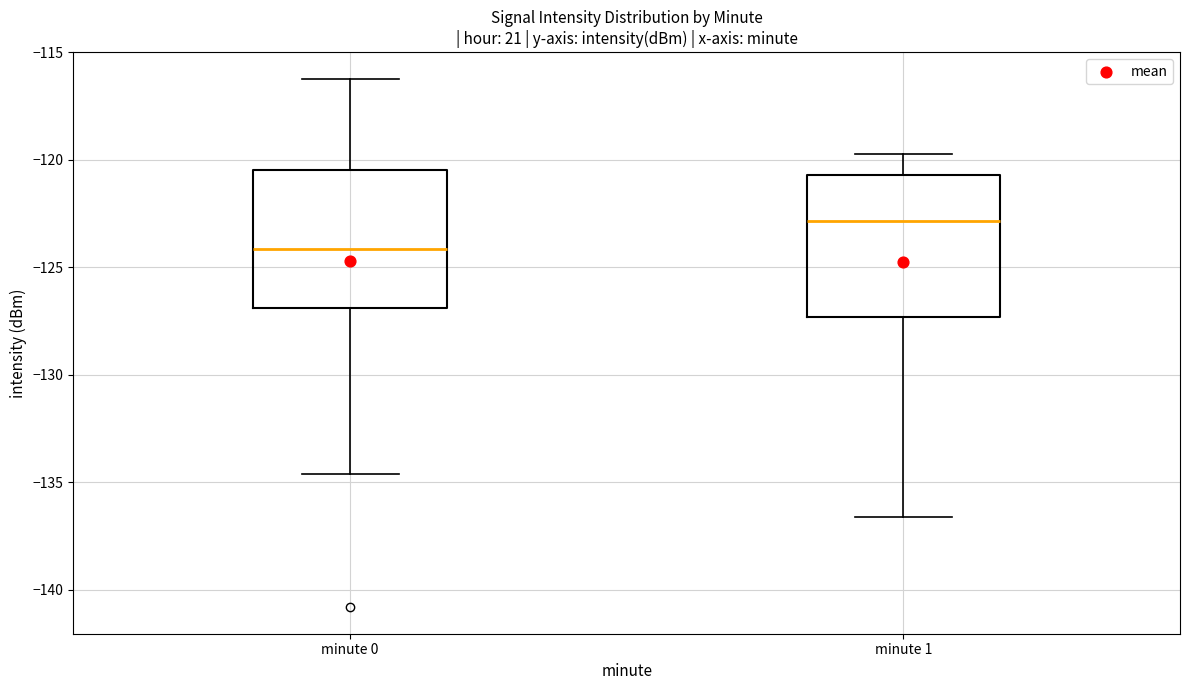

Reading left to right, transcribe this box plot: for each box, give where its median line is, the range the box spans, and where its two whiskers end, as read against the y-axis. The values are not printed on the chart, so give them approximately, as read against the axis.

minute 0: median -124.0, box -127.0 to -120.5, whiskers -134.5 to -116.0
minute 1: median -123.0, box -127.5 to -120.5, whiskers -136.5 to -119.5